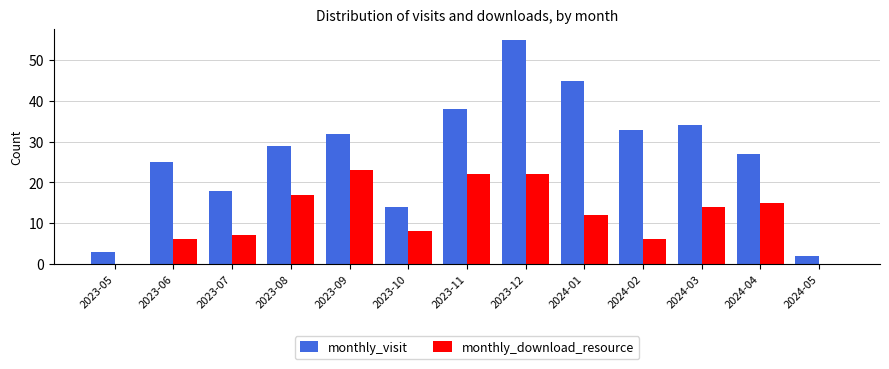

How many series are shown in this chart?

2